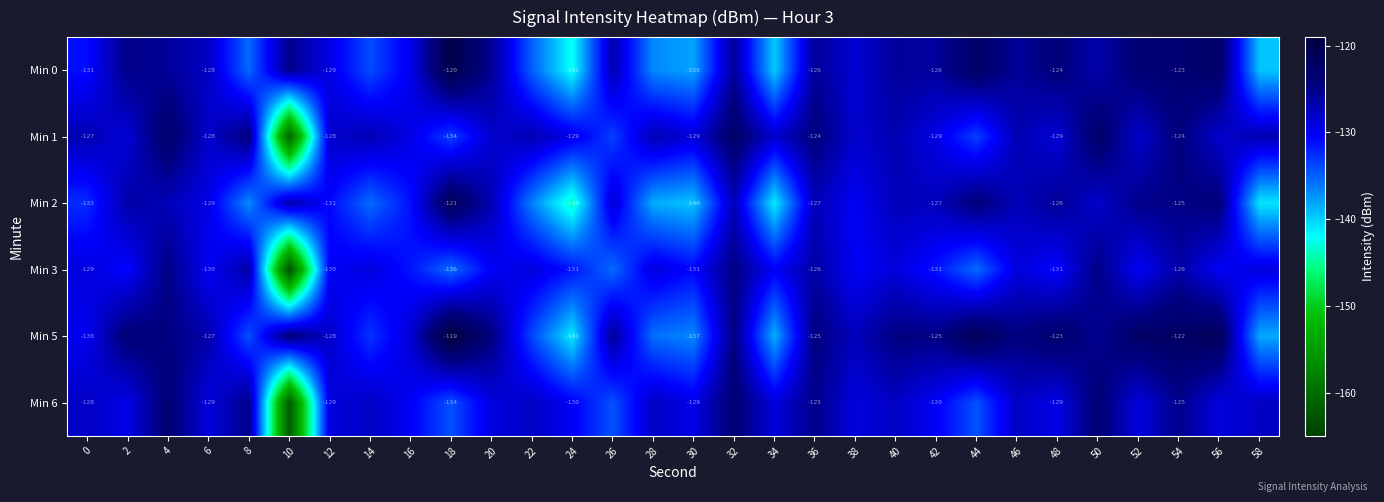

The Min 6 series shows -123.6 at 4. True or false?

True